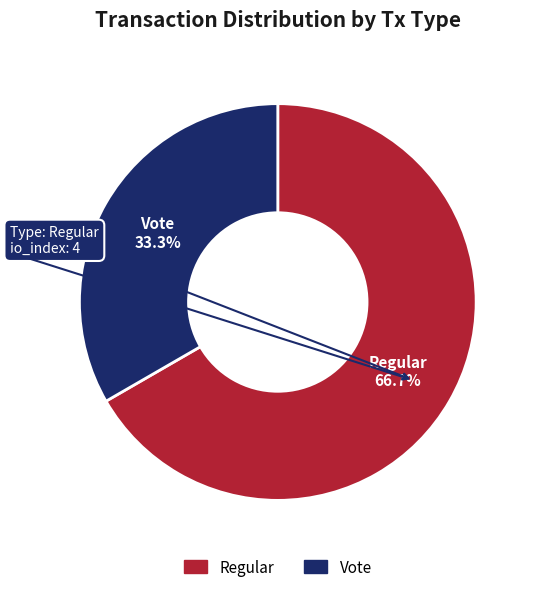

How many segments does this pie chart have?

2